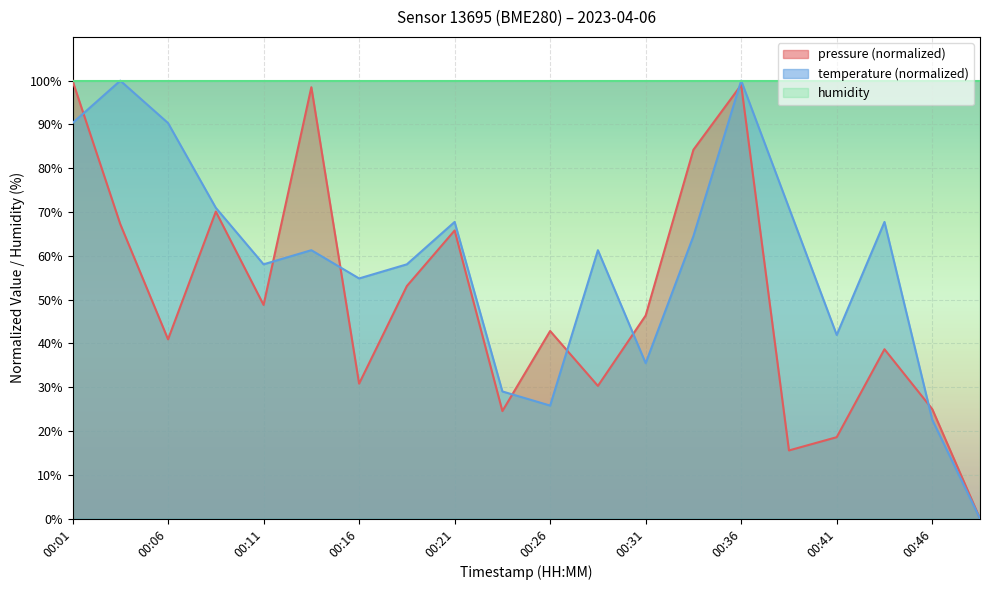

True or false: temperature has a value of 158.9 at 00:03.

False